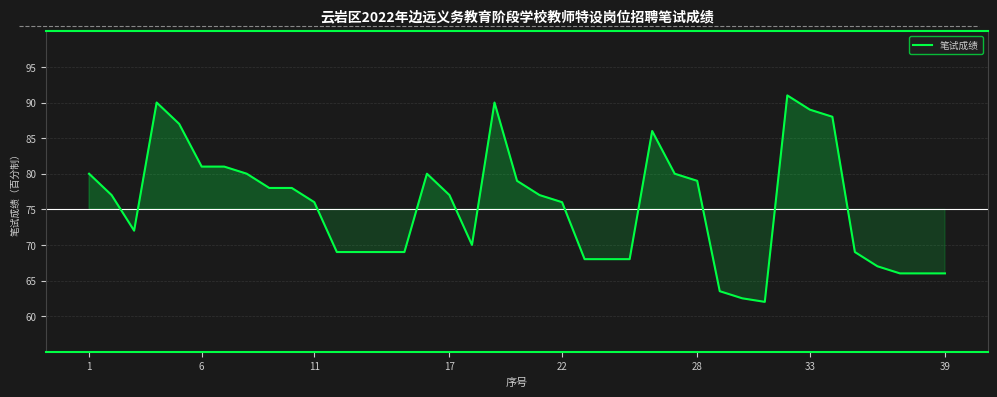

What is the minimum value shown in the chart?

62.0